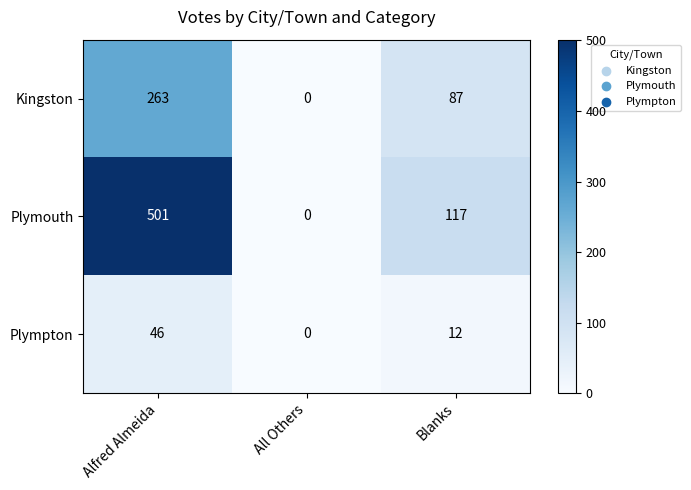

What is the difference between the Plymouth values at Alfred Almeida and Blanks?

384